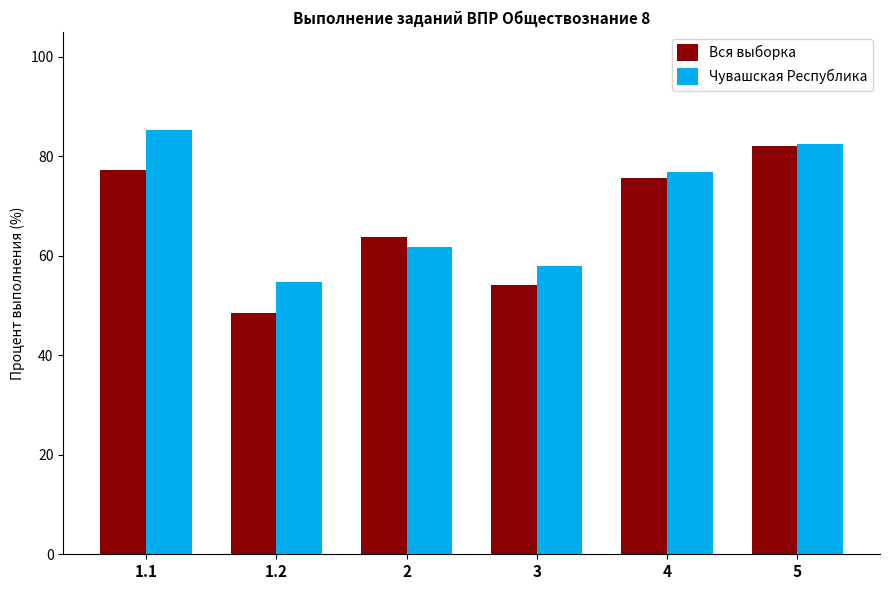

Which category has the lowest value across all series?

1.2